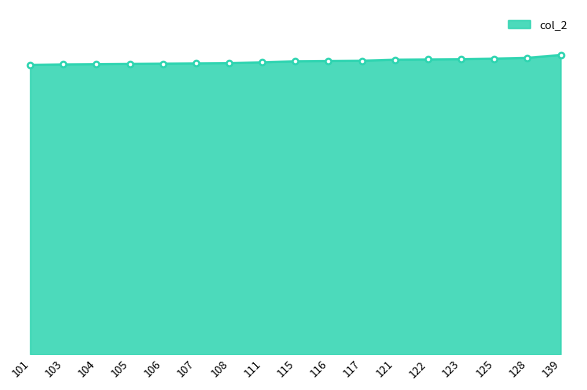

Does the chart have visible grid lines?

No